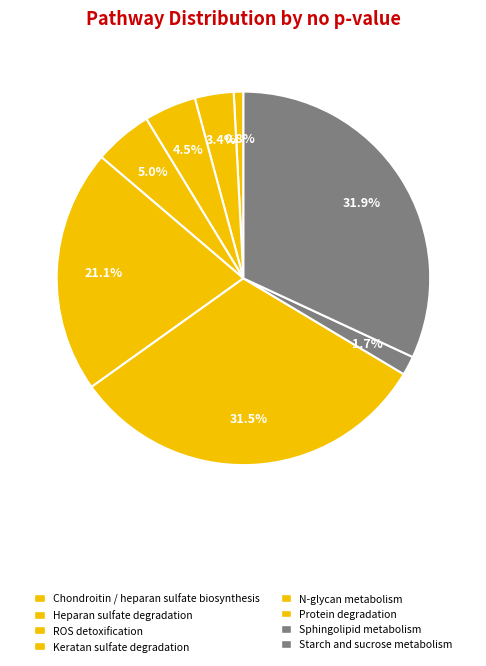

How many slices are in this pie chart?

8